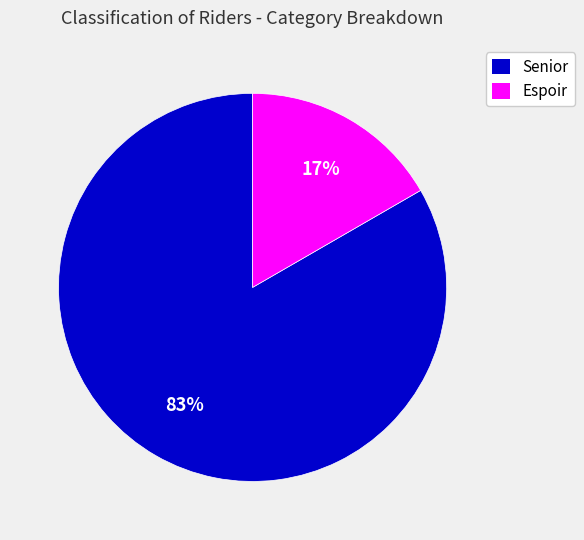

True or false: Espoir accounts for 23% of the total.

False